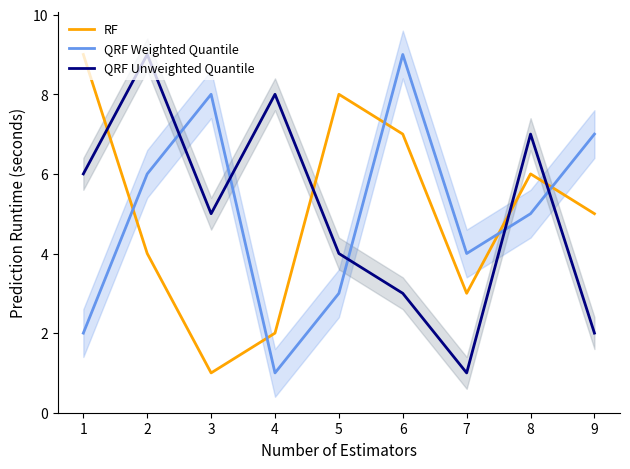

Which series ends up on top after the final intersection of QRF Weighted Quantile and RF?

QRF Weighted Quantile